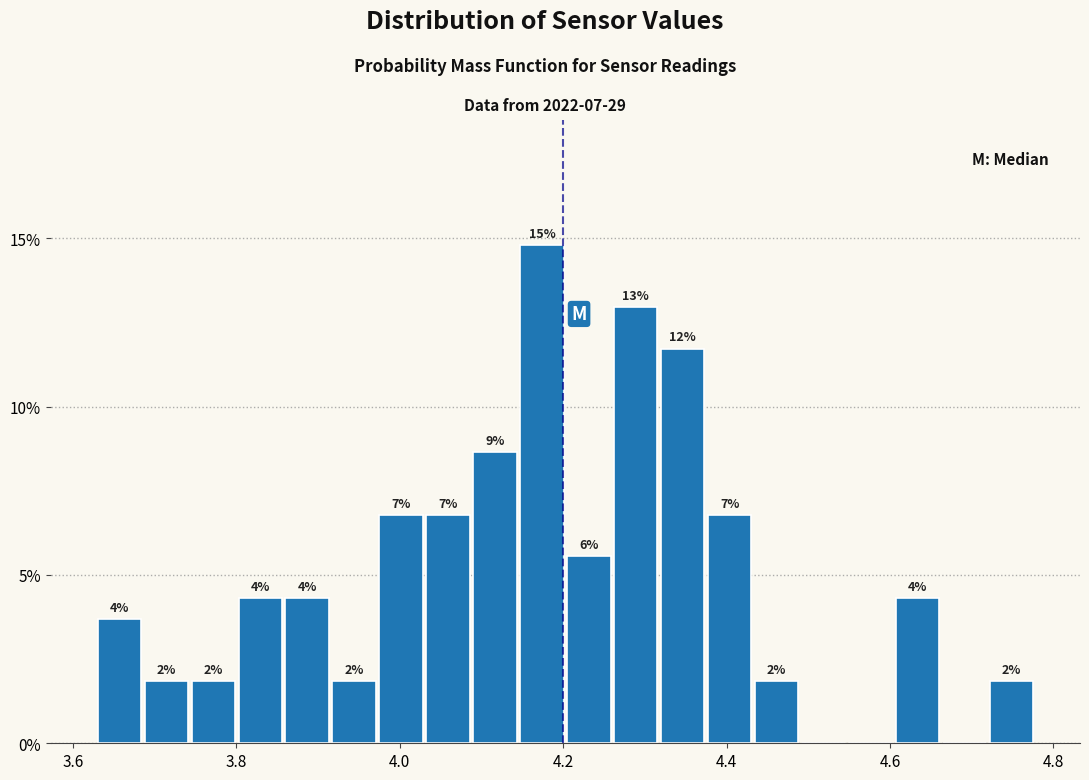

Read against the x-axis, roughly where is the centre of the tallest bar?

4.18